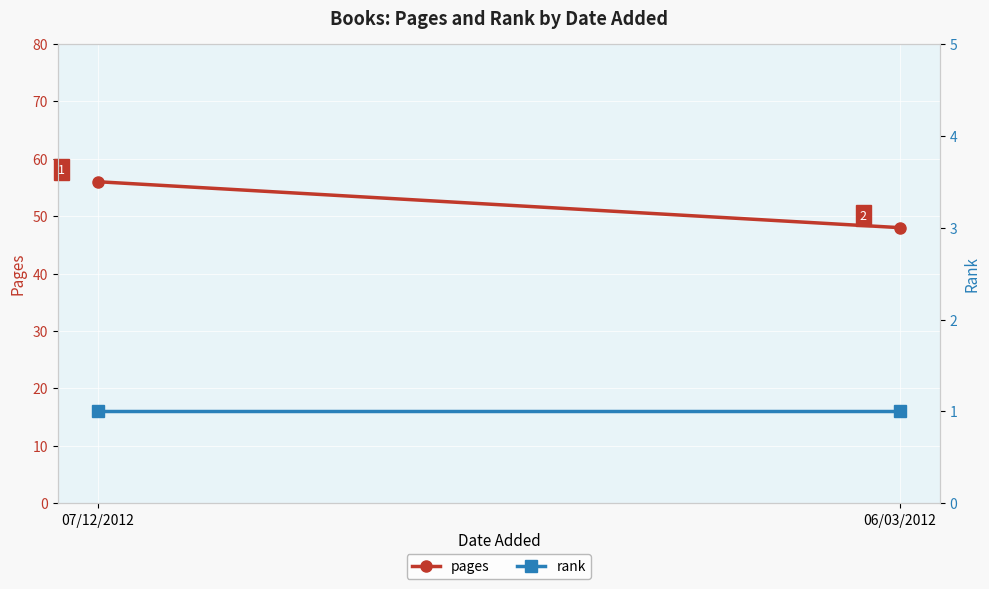

Is it true that rank equals 0 at 06/03/2012?

False